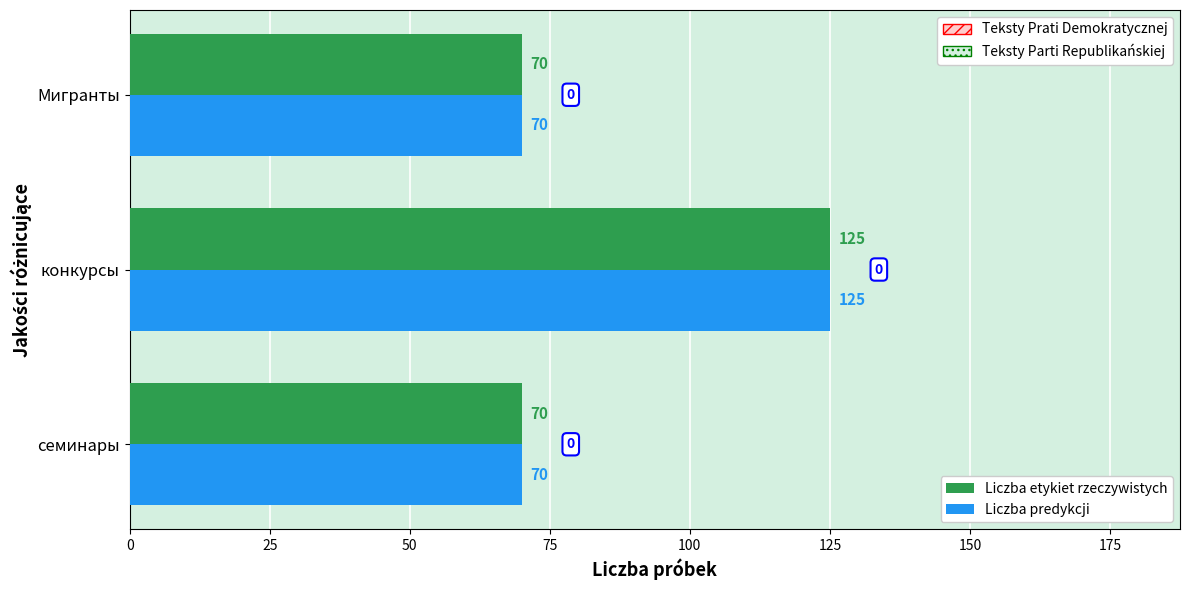

What are all the series names shown in the legend?

Liczba etykiet rzeczywistych, Liczba predykcji